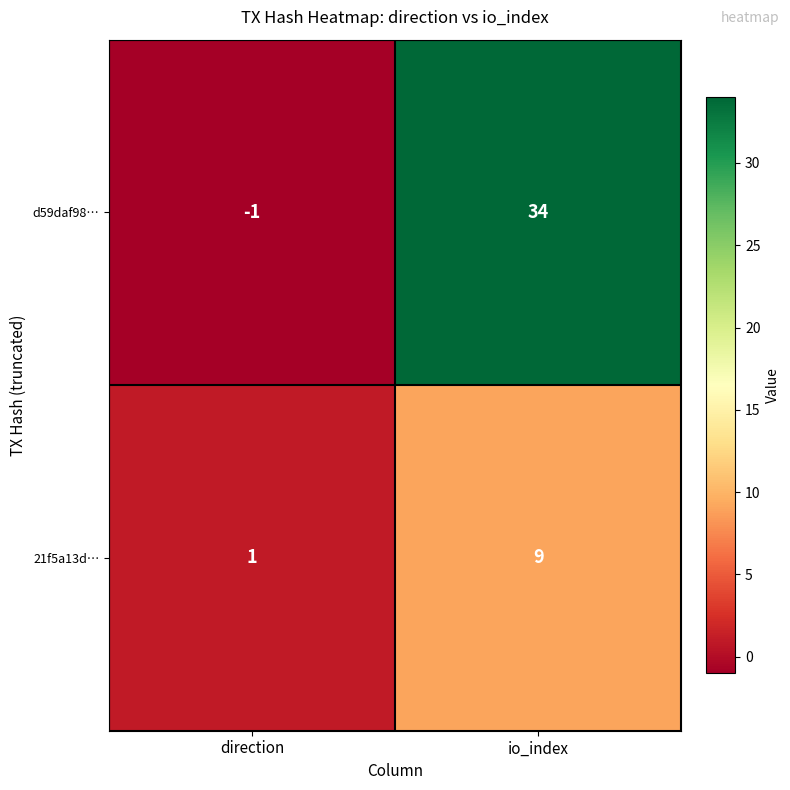

At how many categories does at least one series exceed 14?

1